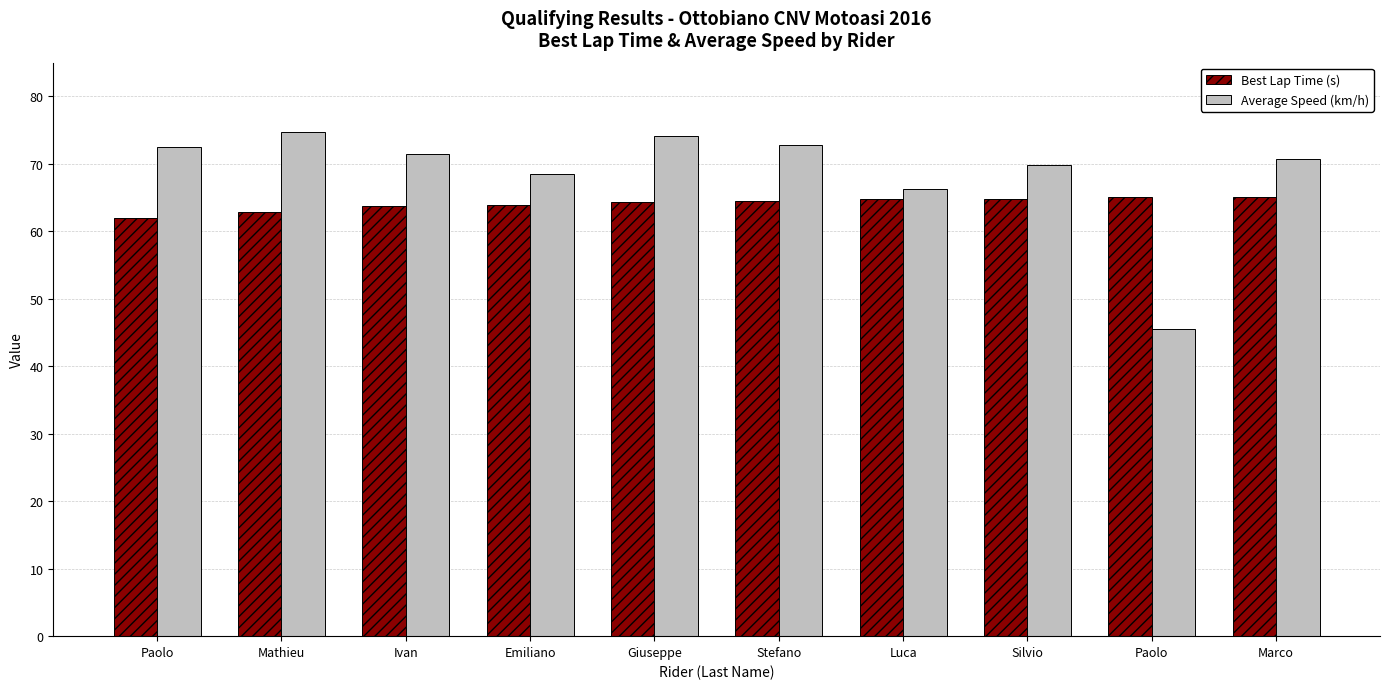

How many bars are there in each group?

2